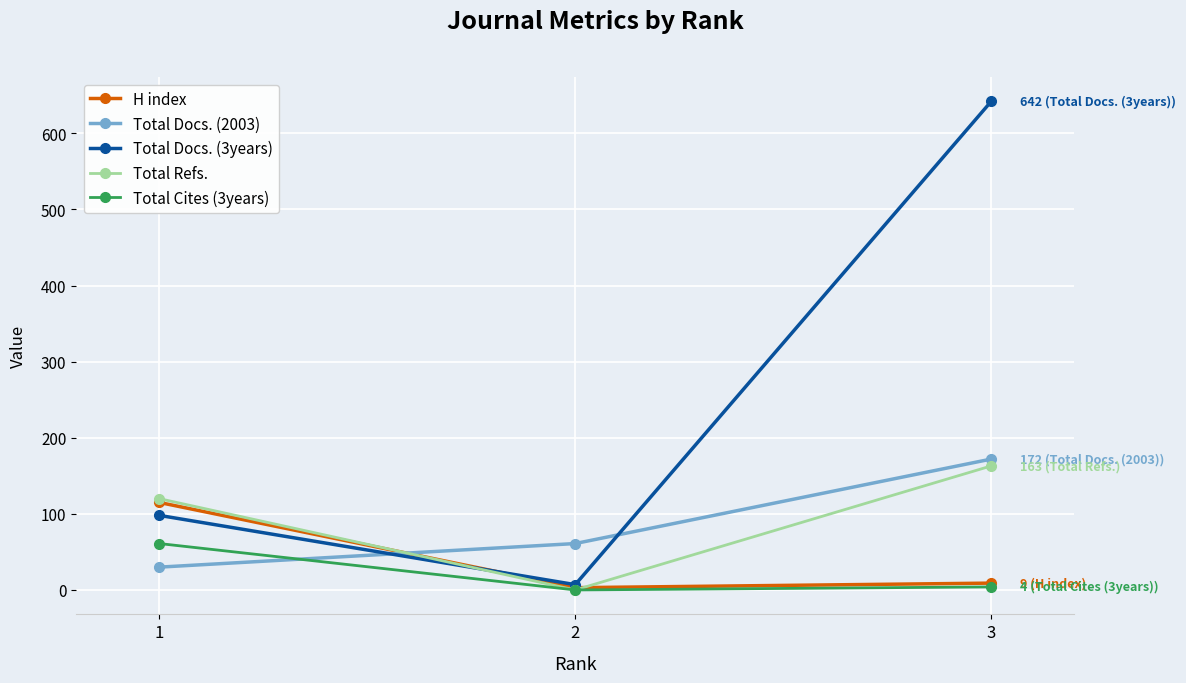

Reading left to right, what are all the values shown in this chart?

H index: 1=115	2=3	3=9
Total Docs. (2003): 1=30	2=61	3=172
Total Docs. (3years): 1=98	2=7	3=642
Total Refs.: 1=120	2=0	3=163
Total Cites (3years): 1=61	2=0	3=4